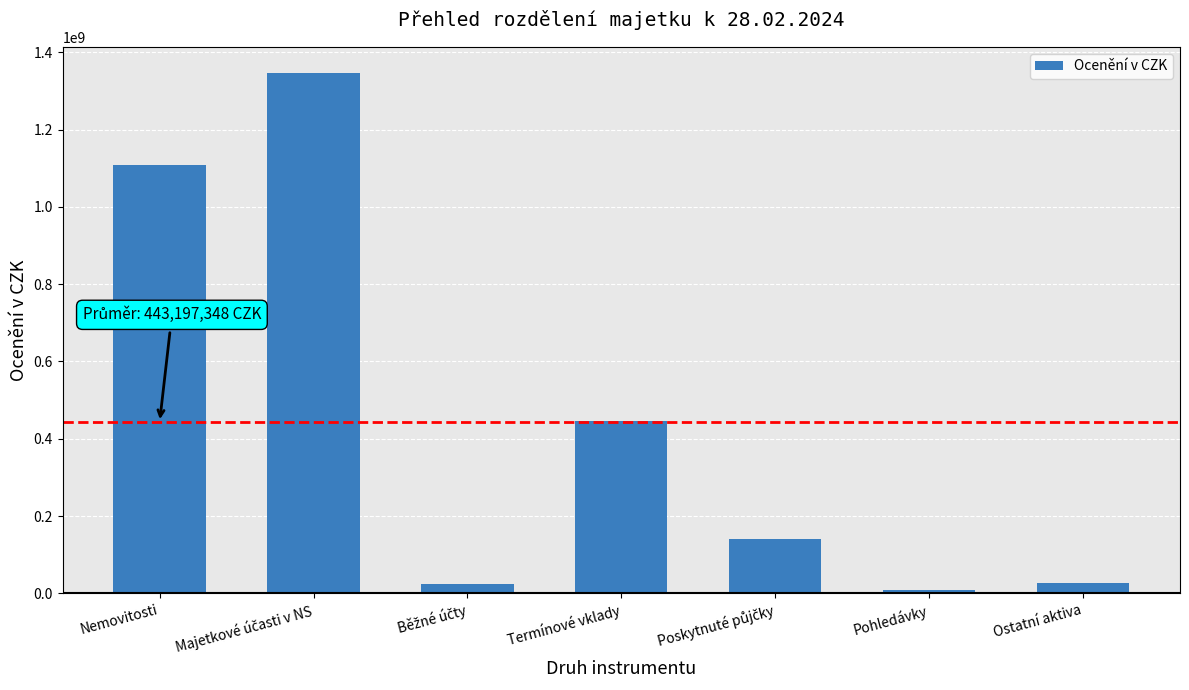

How many bars are there in total?

7